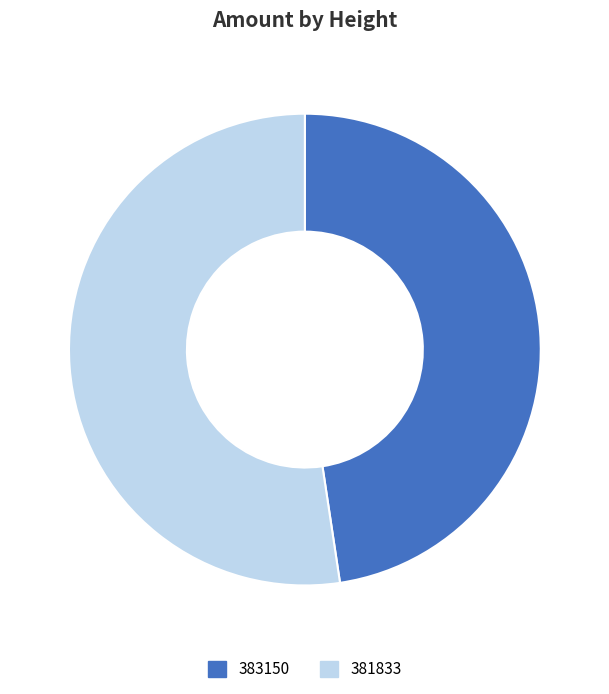

Rank the categories by value from highest to lowest.

381833, 383150